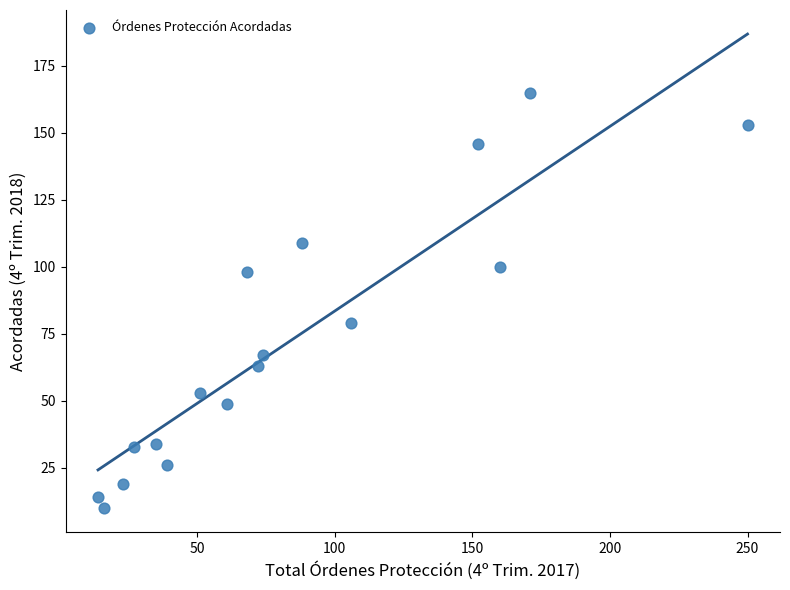

What Y value in the scatter plot is closest to 87?

79